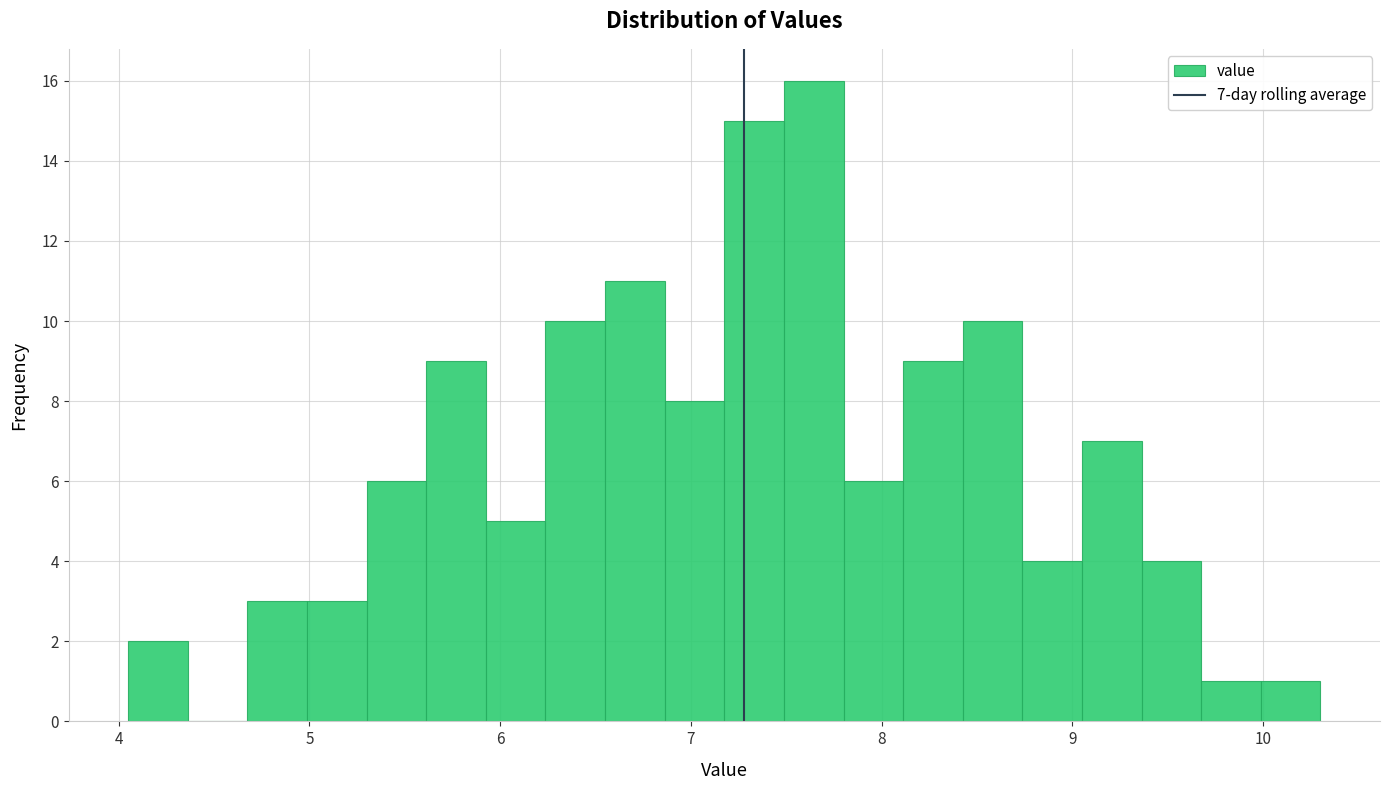

Around what value on the x-axis is the tallest bar? Give the approximate position of its centre, as read against the axis.

7.6